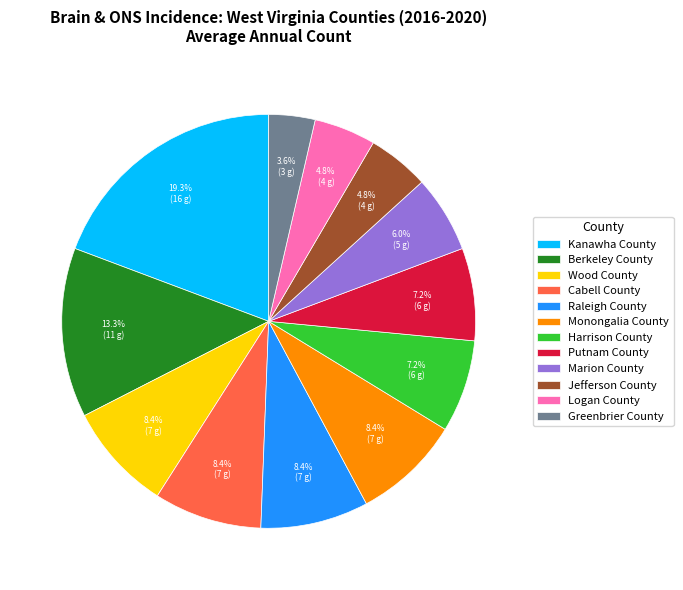

Which category has the biggest portion of the pie?

Kanawha County